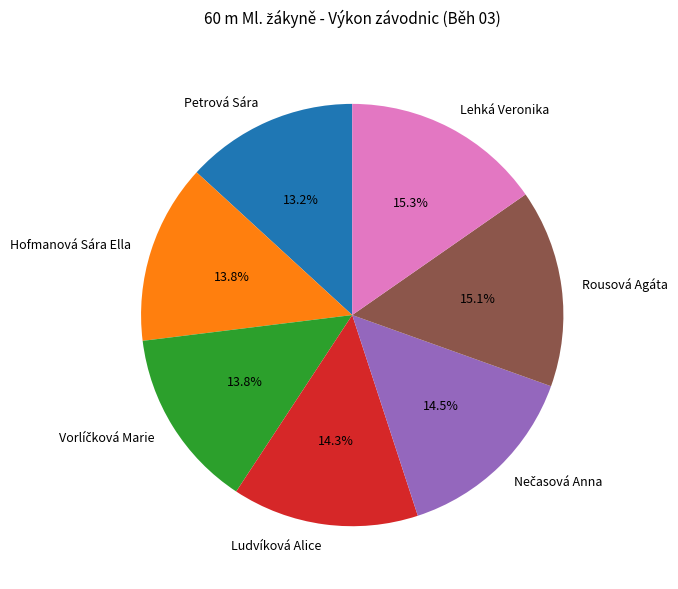

How many slices are in this pie chart?

7